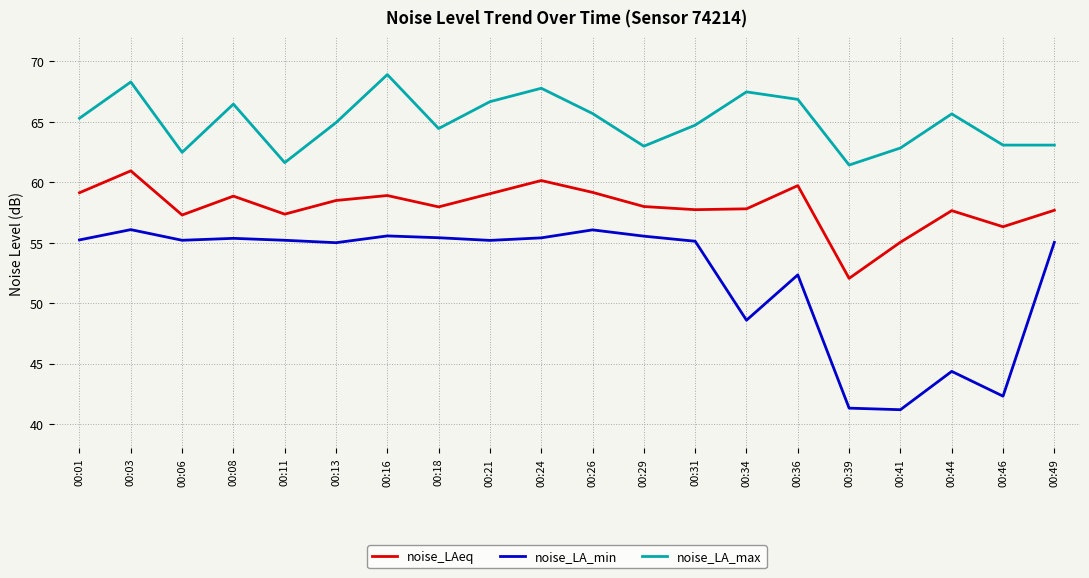

At which label does noise_LAeq reach its peak?

00:03